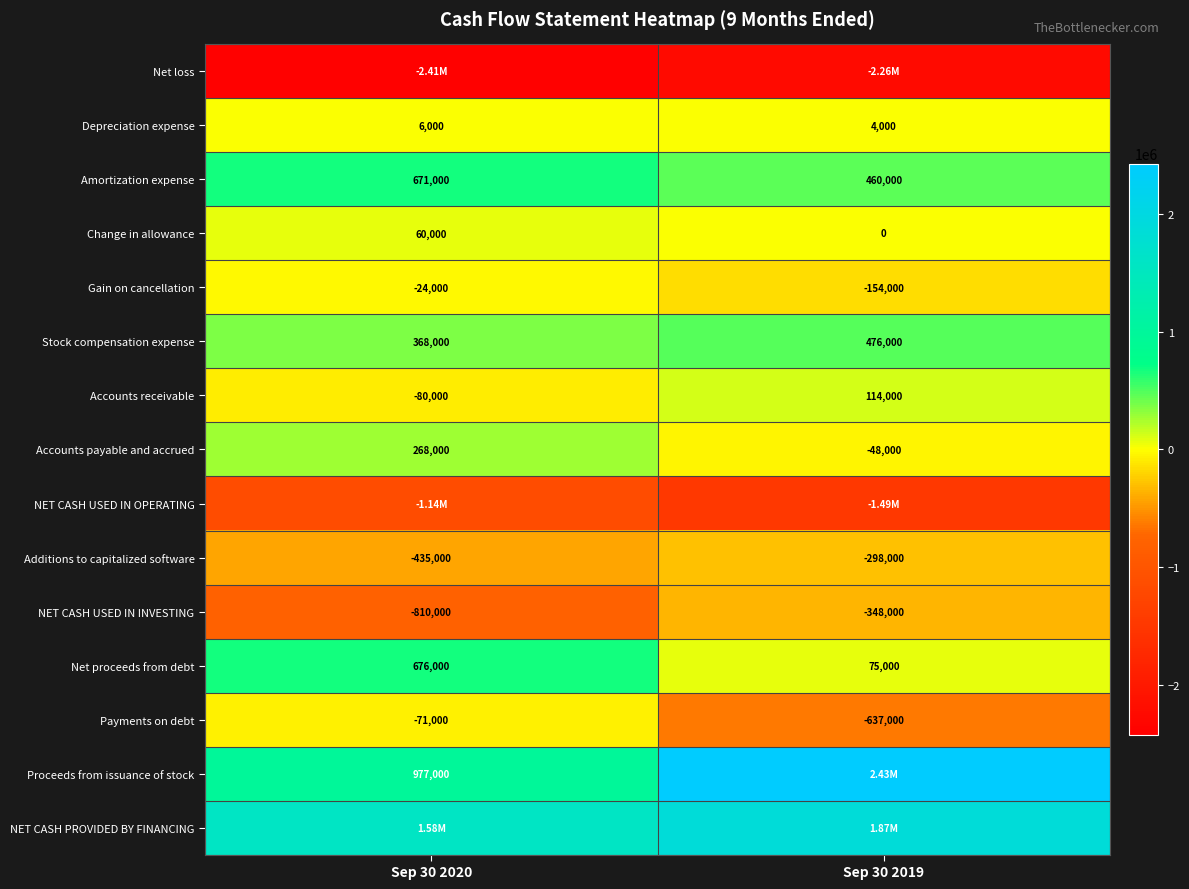

What is the sum of all Additions to capitalized software values?

-733000